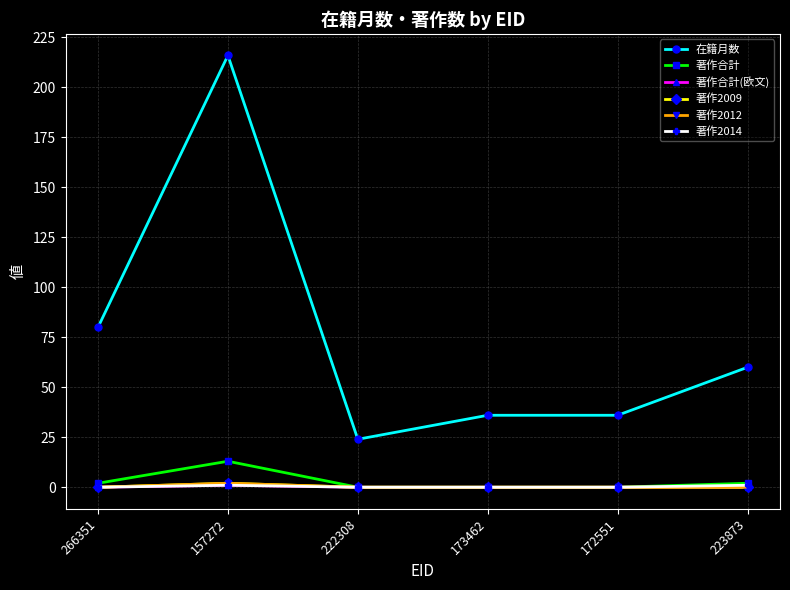

What is the spread (max minus min) of values at 157272?

215